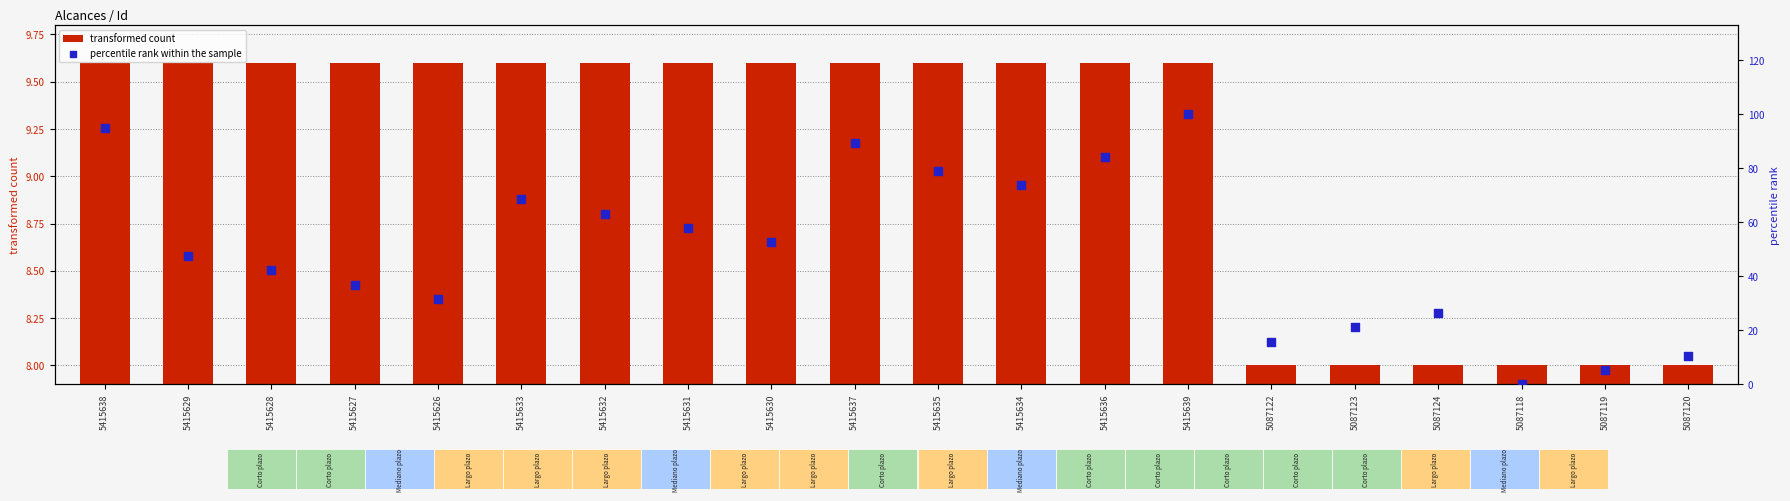

What are all the series names shown in the legend?

transformed count, percentile rank within the sample